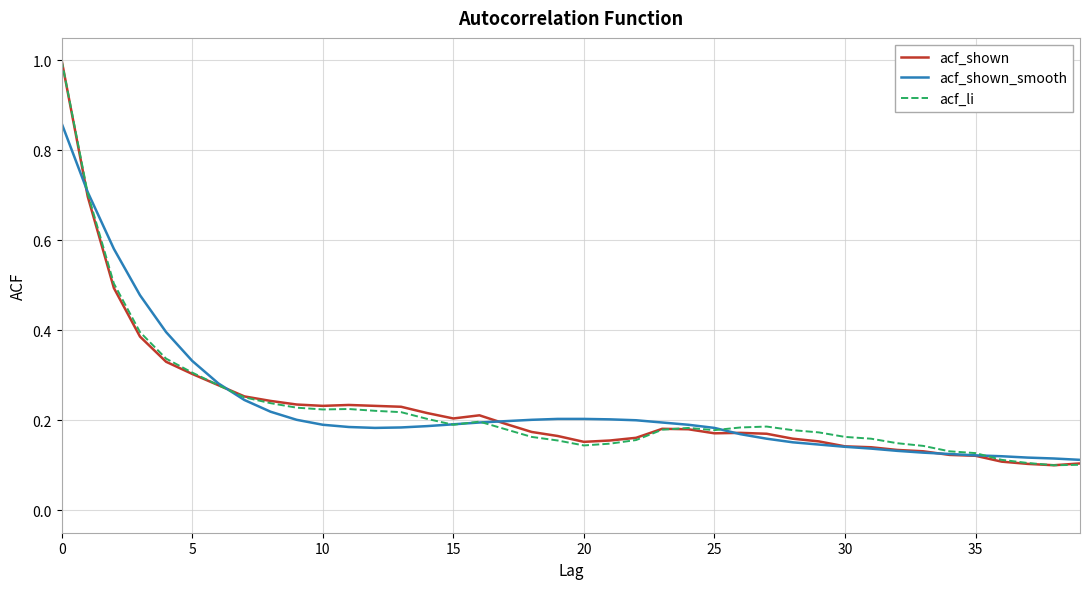

What is the greatest value displayed?

1.0